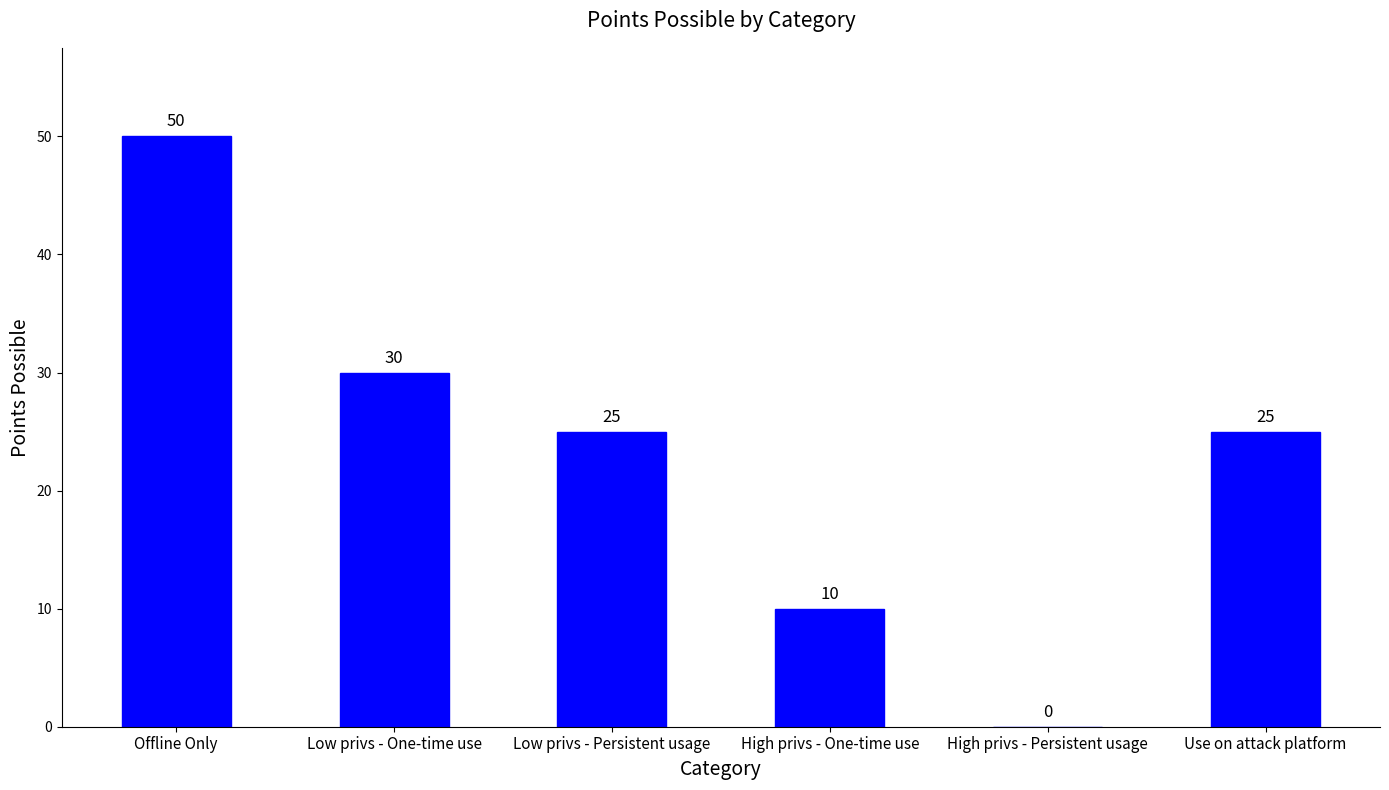

What is the sum of all values?

140